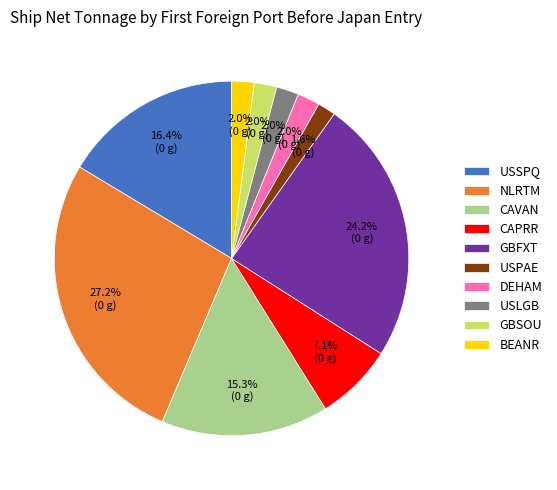

Which category has the biggest portion of the pie?

NLRTM